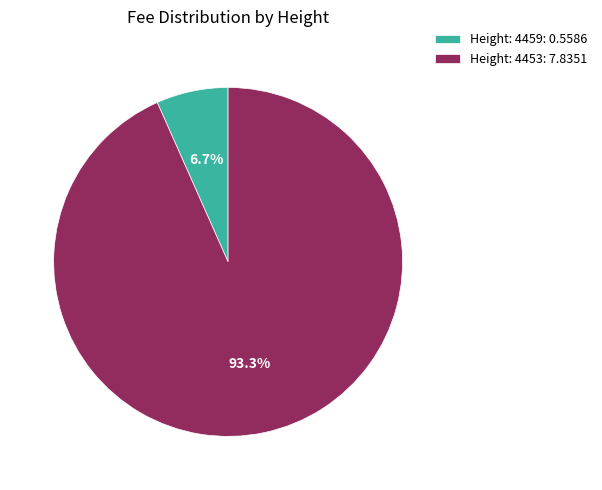

Between Height: 4453: 7.8351 and Height: 4459: 0.5586, which is larger?

Height: 4453: 7.8351